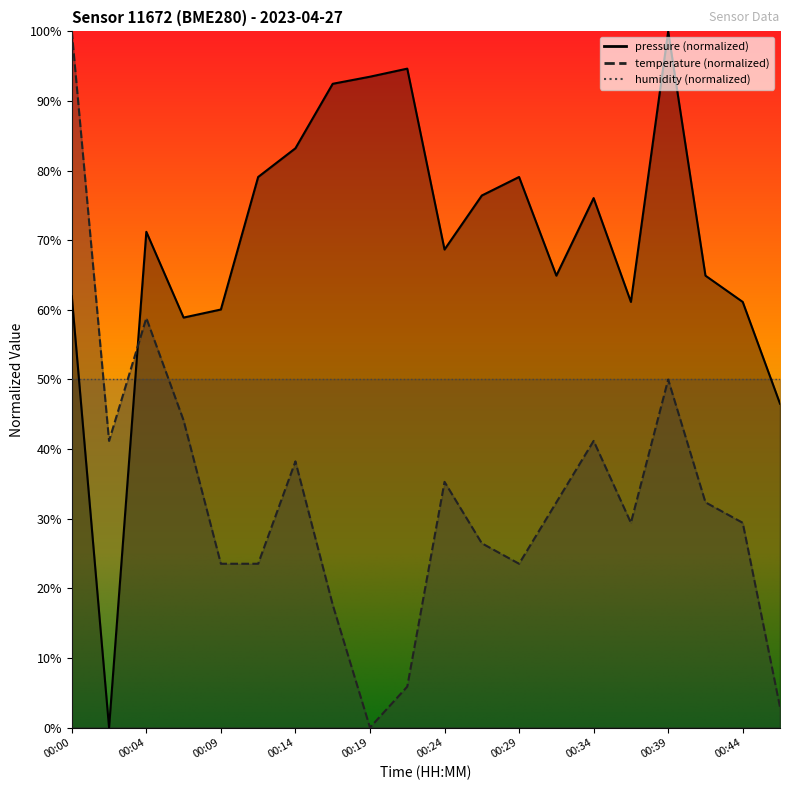

How many interior local valleys does the pressure series have?

5